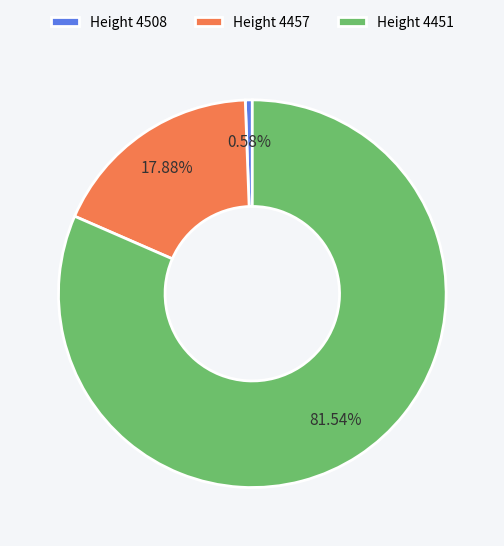

Count the number of slices in the pie.

3